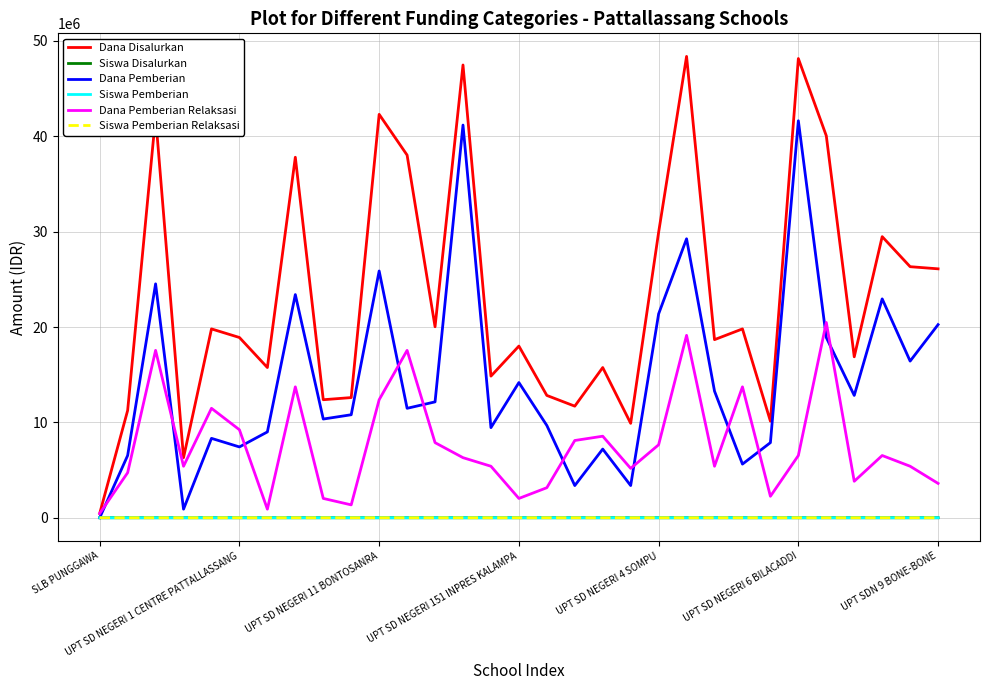

Which series has the largest total across all categories?

Dana Disalurkan